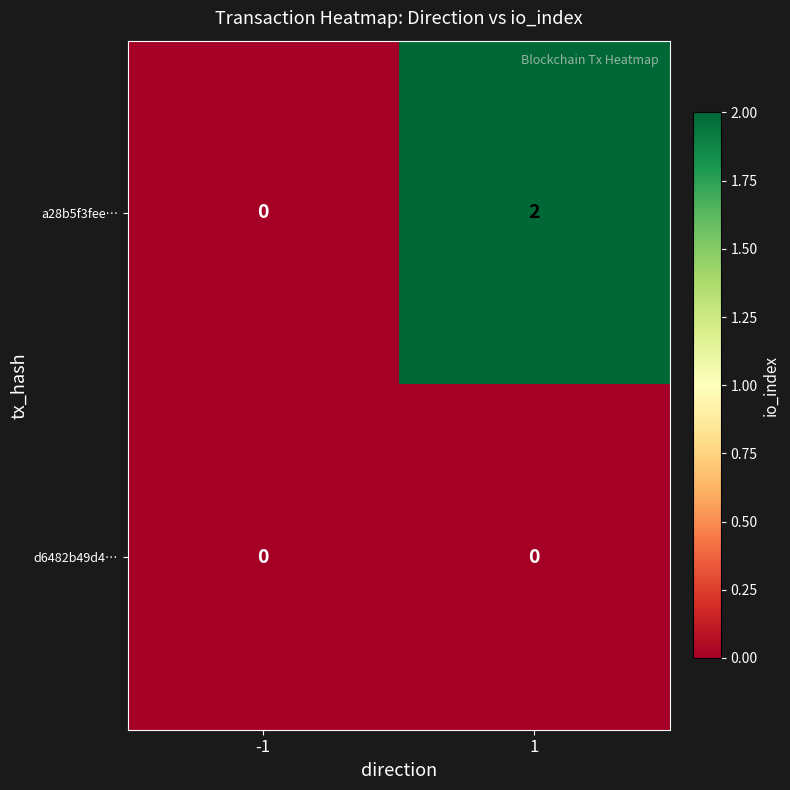

The a28b5f3fee… series shows 2 at 1. True or false?

True